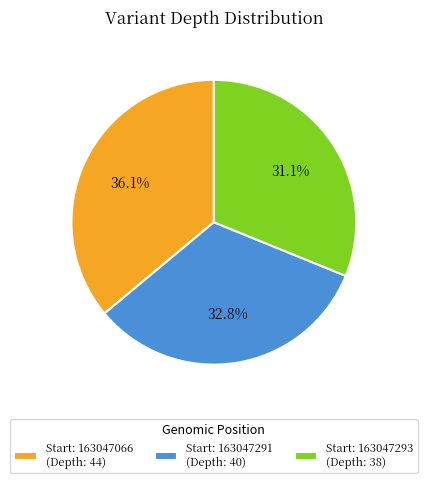

How many segments does this pie chart have?

3